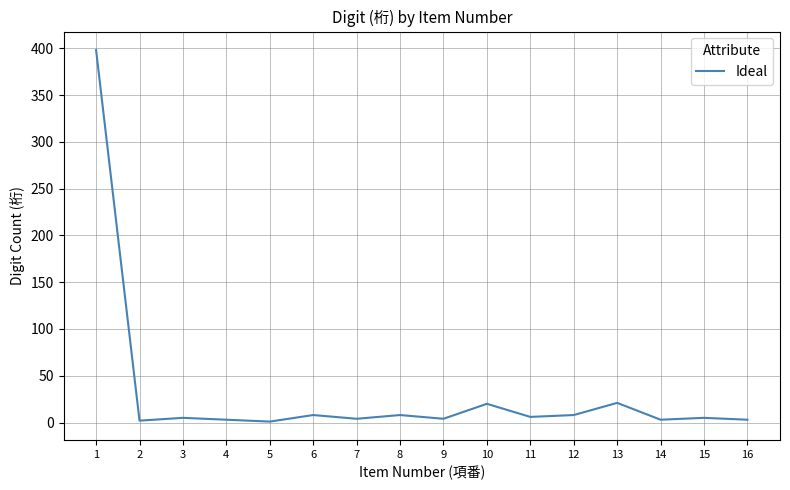

What is the greatest value displayed?

398